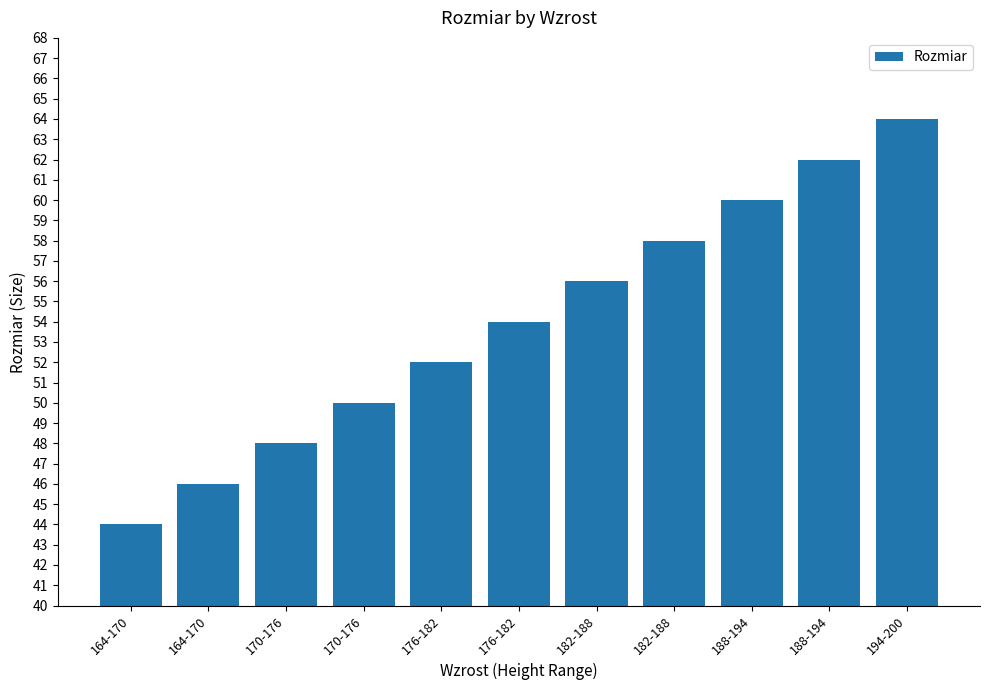

Are the bars horizontal?

No